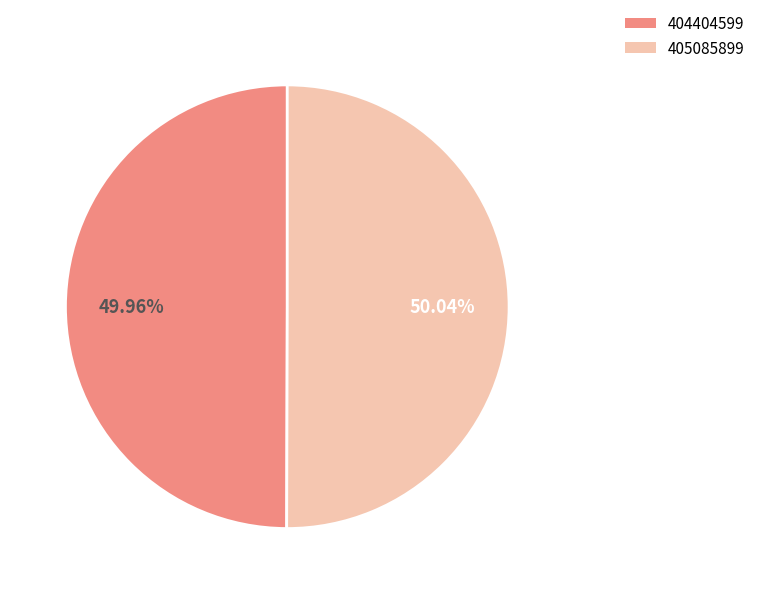

Approximately how many times larger is the value at 404404599 compared to 405085899?

1.0